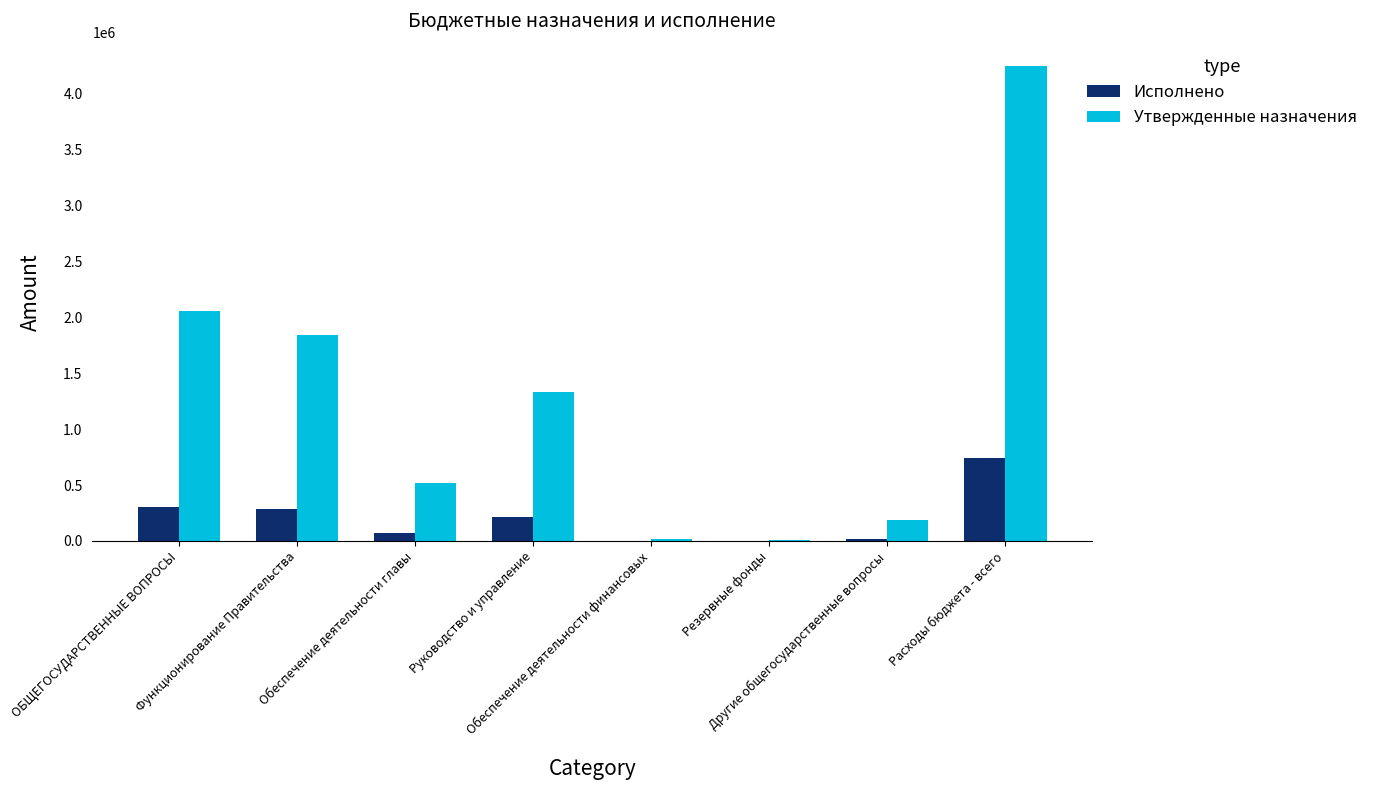

How many categories are shown in the chart?

8